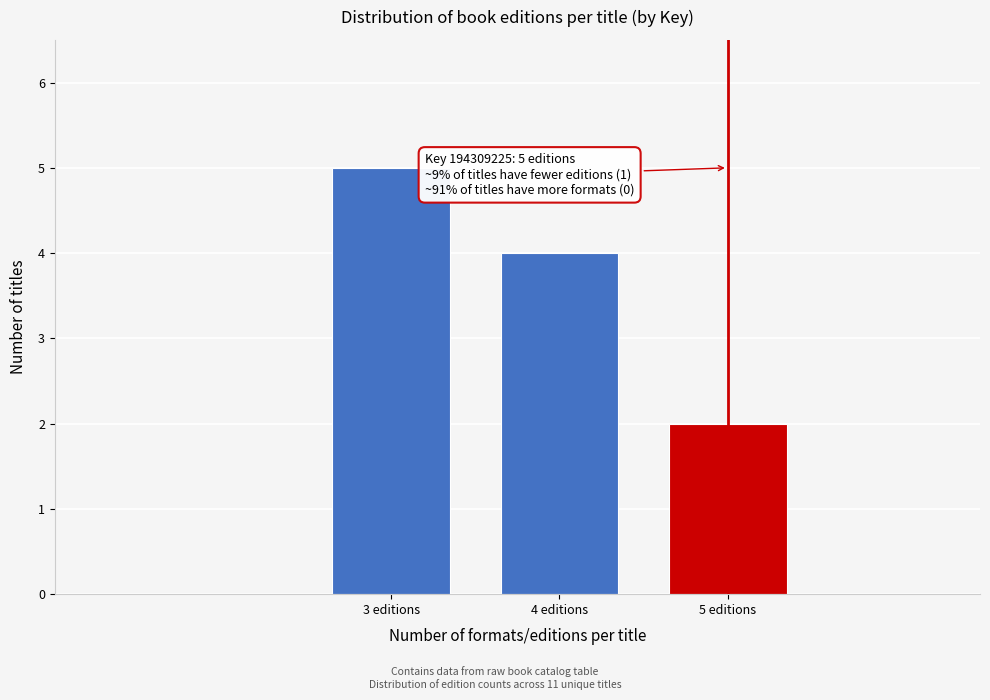

Reading right to left, transcribe all the data shown in this chart.

2	4	5